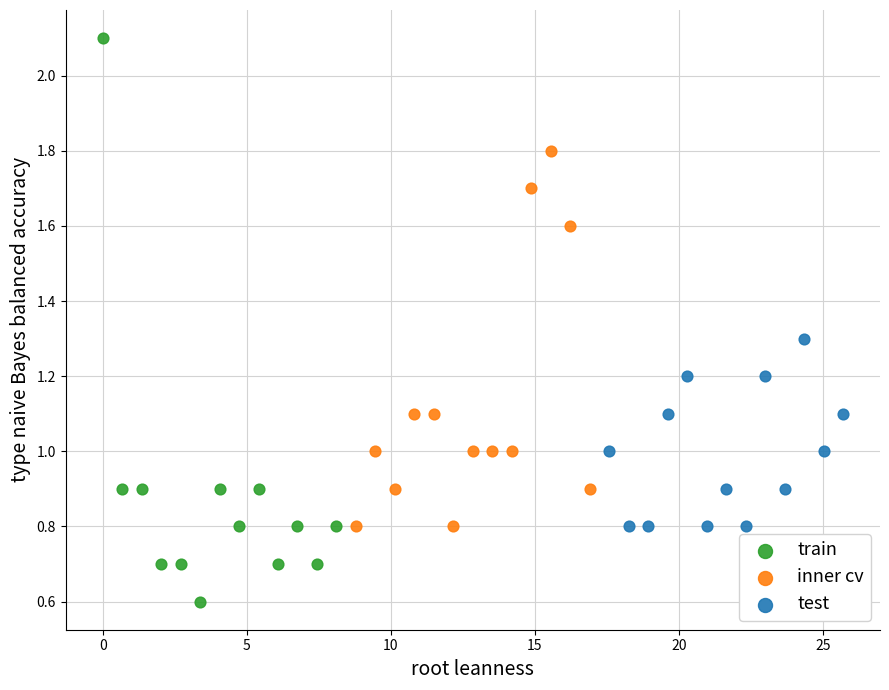

Which series has the largest Y range (max minus min)?

train